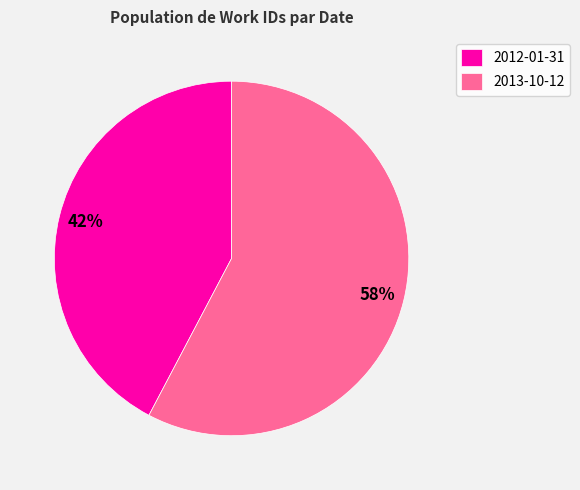

How many slices are in this pie chart?

2